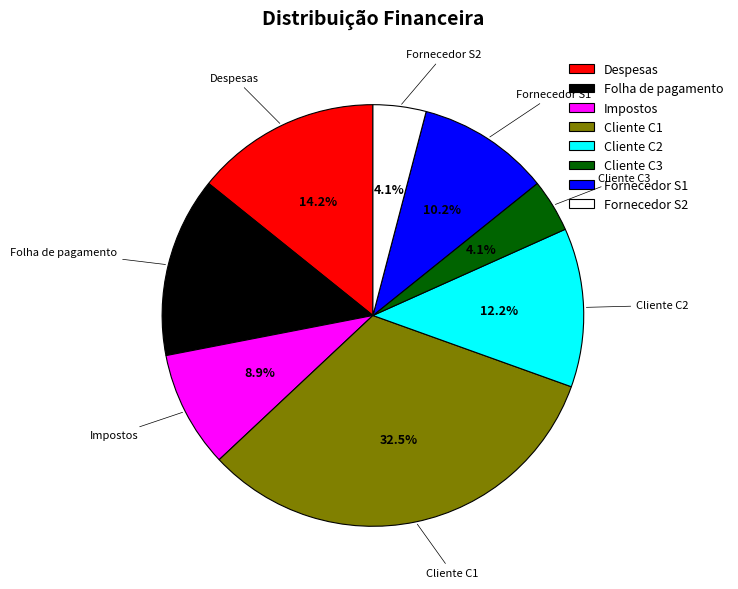

Is Cliente C3 the majority of the pie?

No